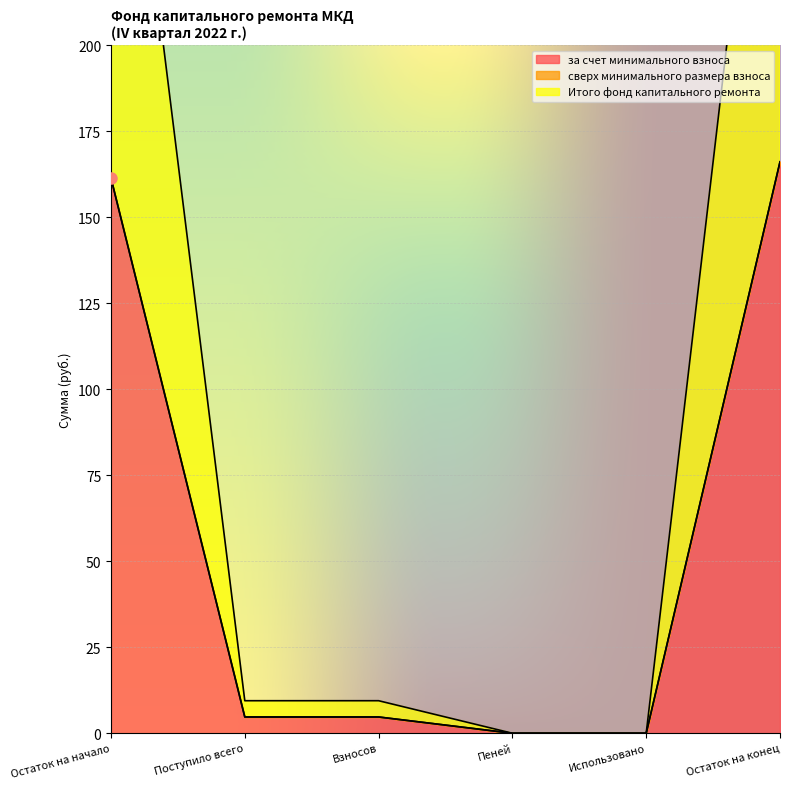

What value does the за счет минимального взноса series have at Остаток на конец?

166.1